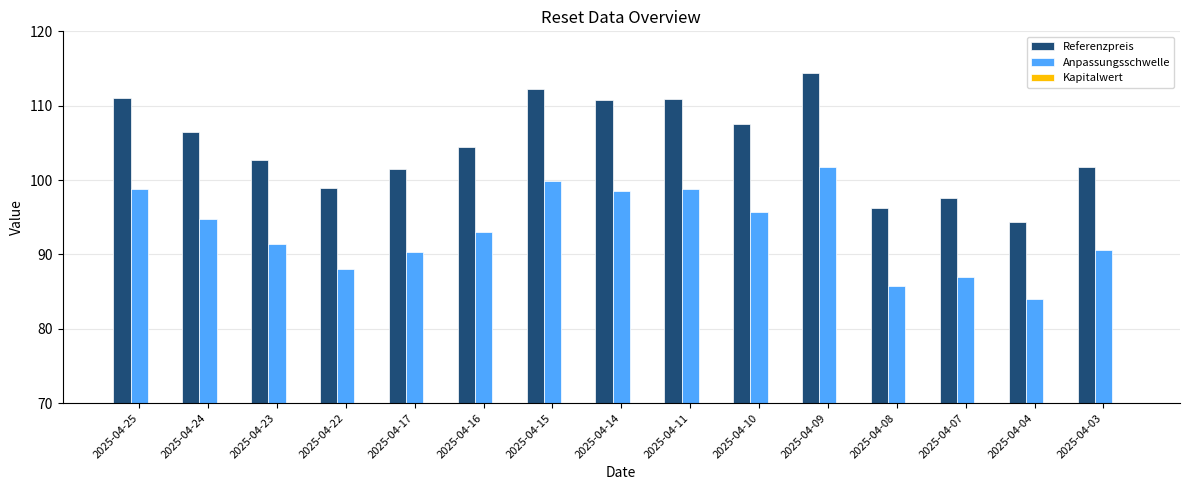

Which category has the lowest value in the Anpassungsschwelle series?

2025-04-04